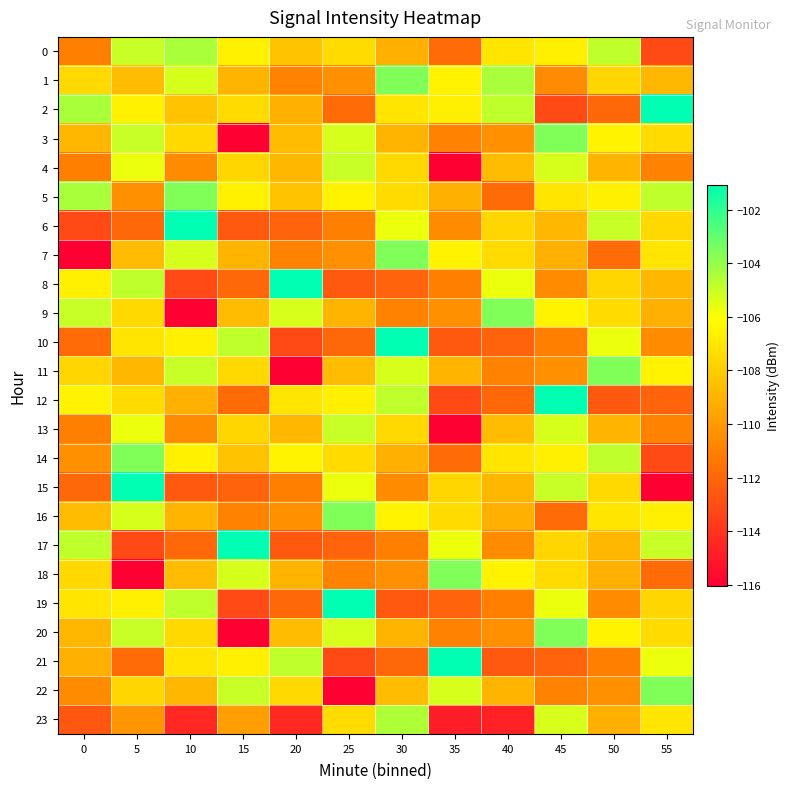

At 5, list the series in order from largest to smallest.

15, 14, 8, 0, 3, 20, 16, 4, 13, 2, 19, 10, 12, 9, 22, 1, 7, 11, 23, 5, 21, 6, 17, 18